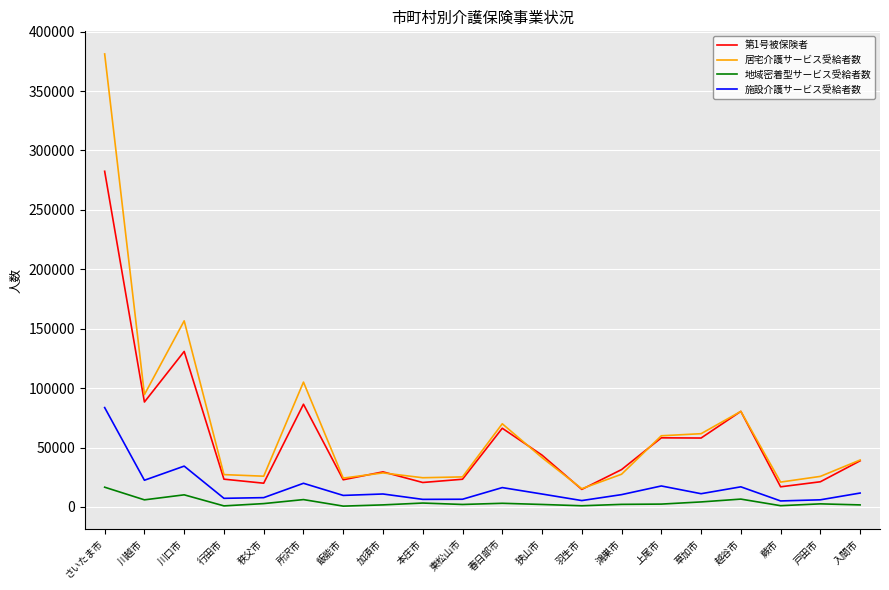

Rank the series by their maximum value, from lowest to highest.

地域密着型サービス受給者数, 施設介護サービス受給者数, 第1号被保険者, 居宅介護サービス受給者数